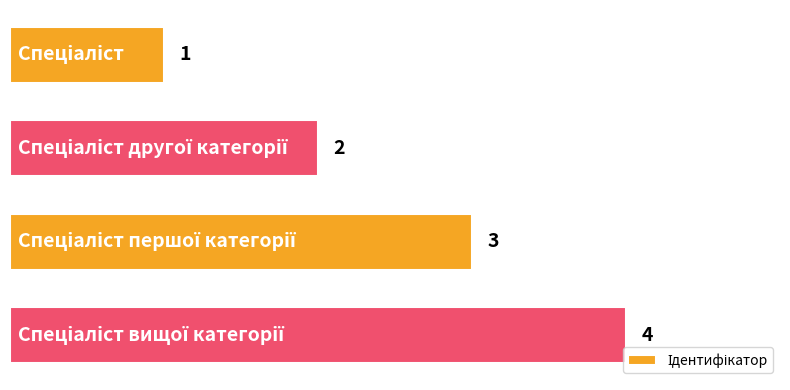

Count the values in the range 2 to 4.

3